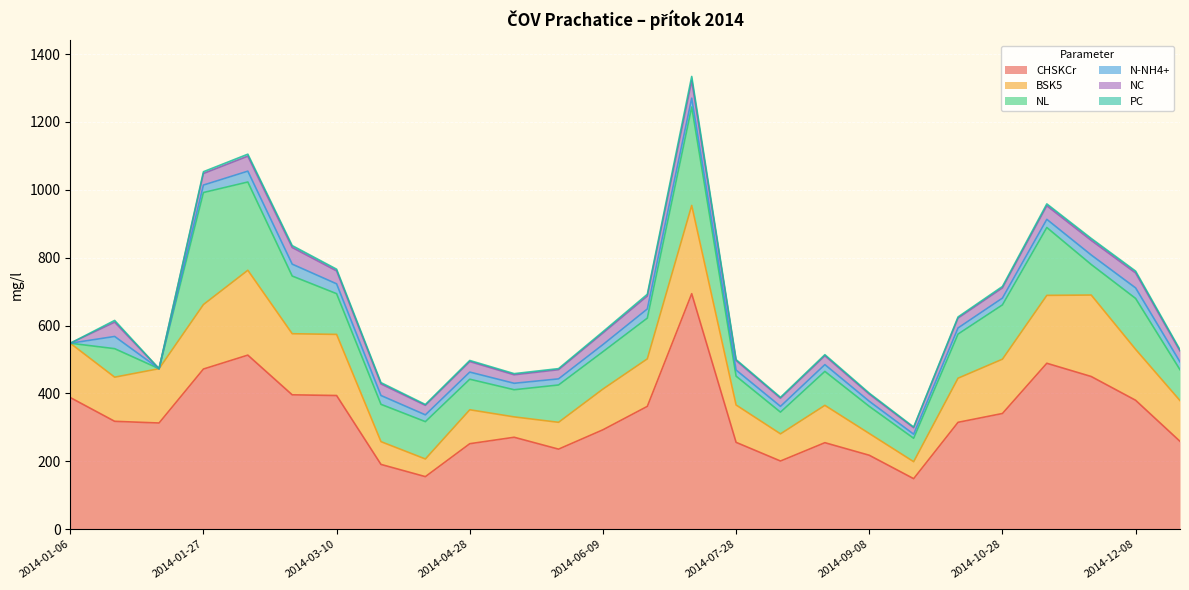

The value of NC at 2014-04-14 is 28.0. True or false?

True